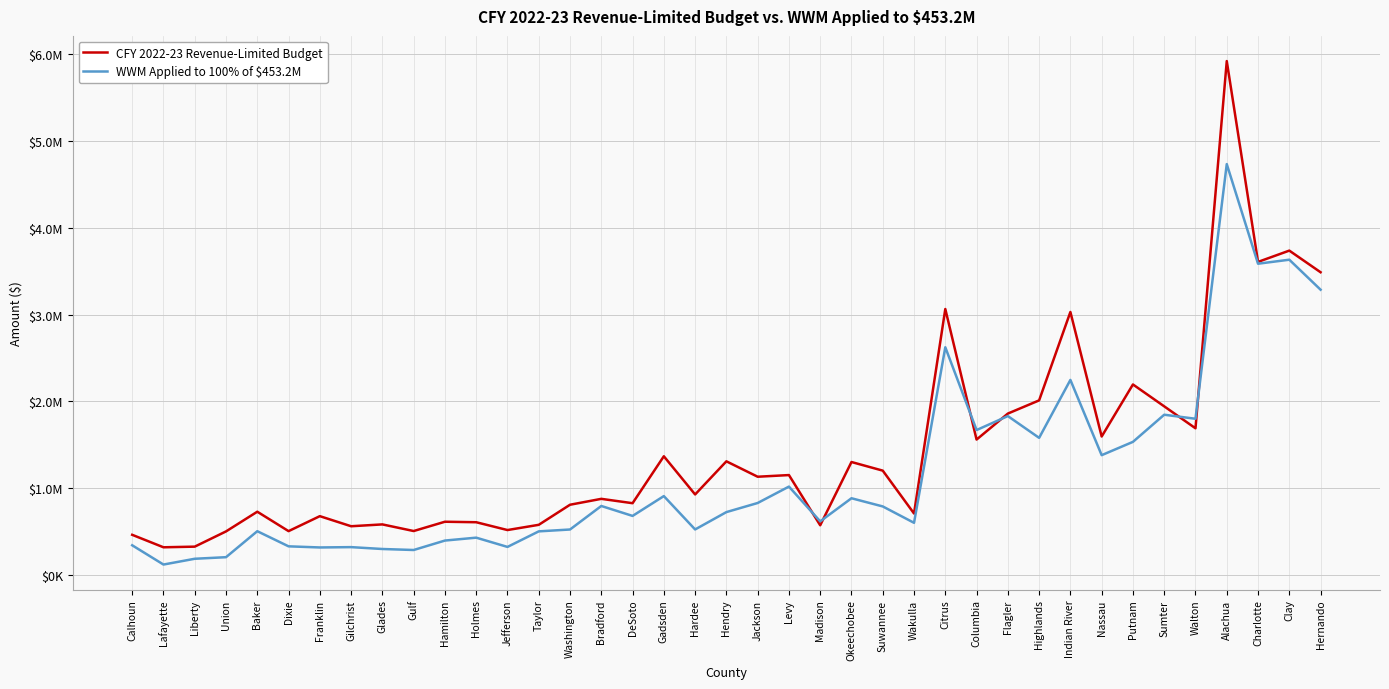

Reading left to right, list all the values displayed in this chart.

CFY 2022-23 Revenue-Limited Budget: 459014.6	315036.8	322496.7	498165.1	725439.5	501450.3	674134.7	557818.3	579027.6	502570.3	609838.8	604123.5	513901.7	574285.8	805838.0	873912.4	823615.5	1365042.2	924370.1	1306754.6	1128977.6	1148148.0	568909.2	1298780.1	1199403.3	704723.5	3063819.5	1557901.8	1857621.4	2009733.4	3029669.5	1593029.2	2193535.9	1941030.2	1687871.5	5924258.7	3607348.7	3737552.9	3487927.0
WWM Applied to 100% of $453.2M: 338068.0	115925.0	182612.0	200826.0	500576.0	326049.0	313034.0	316930.0	295293.0	283733.0	392646.0	426060.0	319292.0	498724.0	520207.0	791577.0	676967.0	905701.0	520769.0	720982.0	825986.0	1015265.0	614164.0	880705.0	786314.0	597495.0	2622355.0	1667555.0	1828824.0	1577495.0	2245815.0	1377666.0	1531283.0	1844317.0	1797722.0	4735563.0	3586389.0	3632613.0	3286587.0